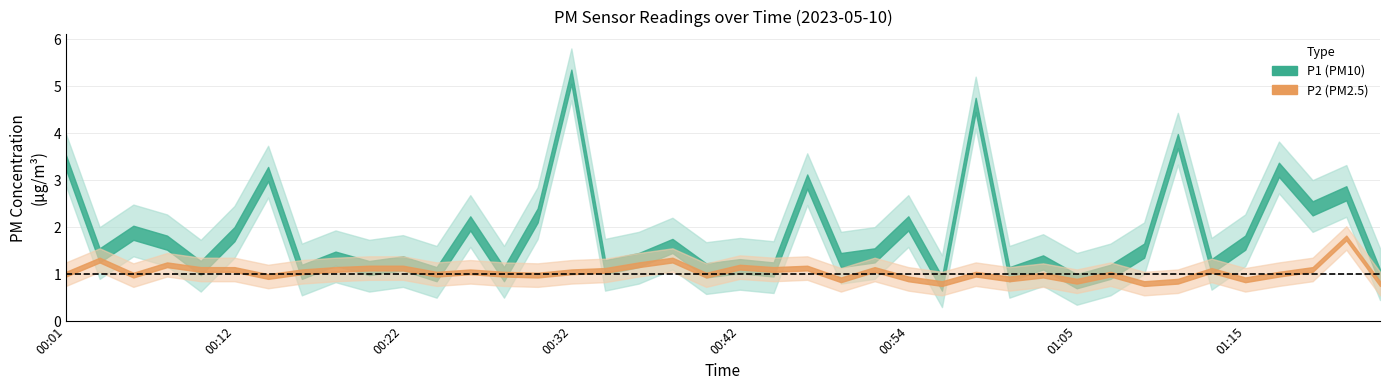

What is the value of the P2 point at the 34th from the left?

0.8